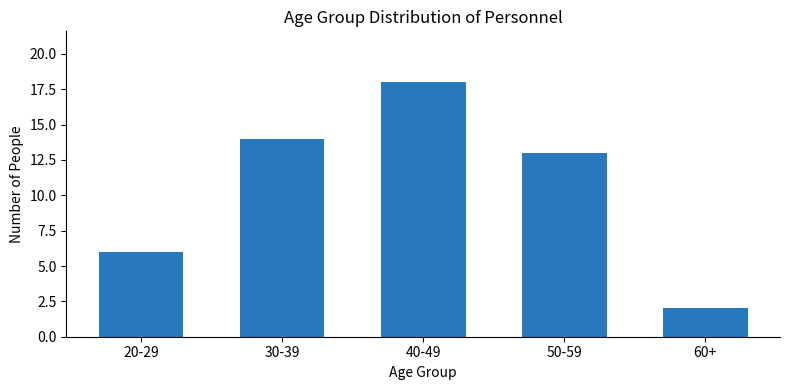

The chart shows a value of 9 at 50-59. True or false?

False